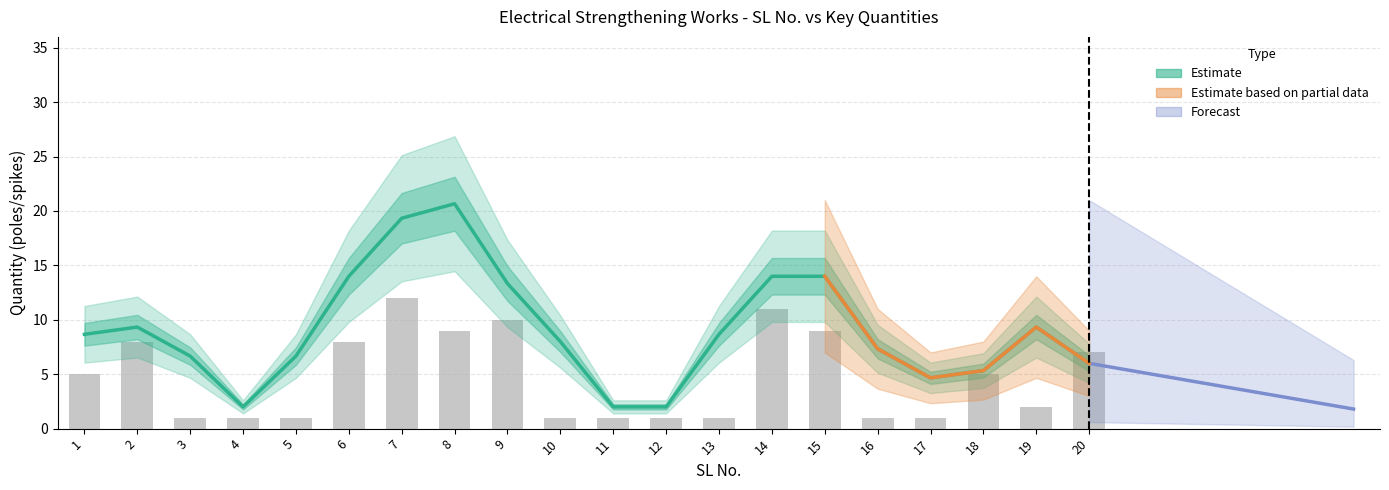

Rank the series at 16 from lowest to highest value.

9mtr PSC Poles (bars), Estimate (spikes smooth)